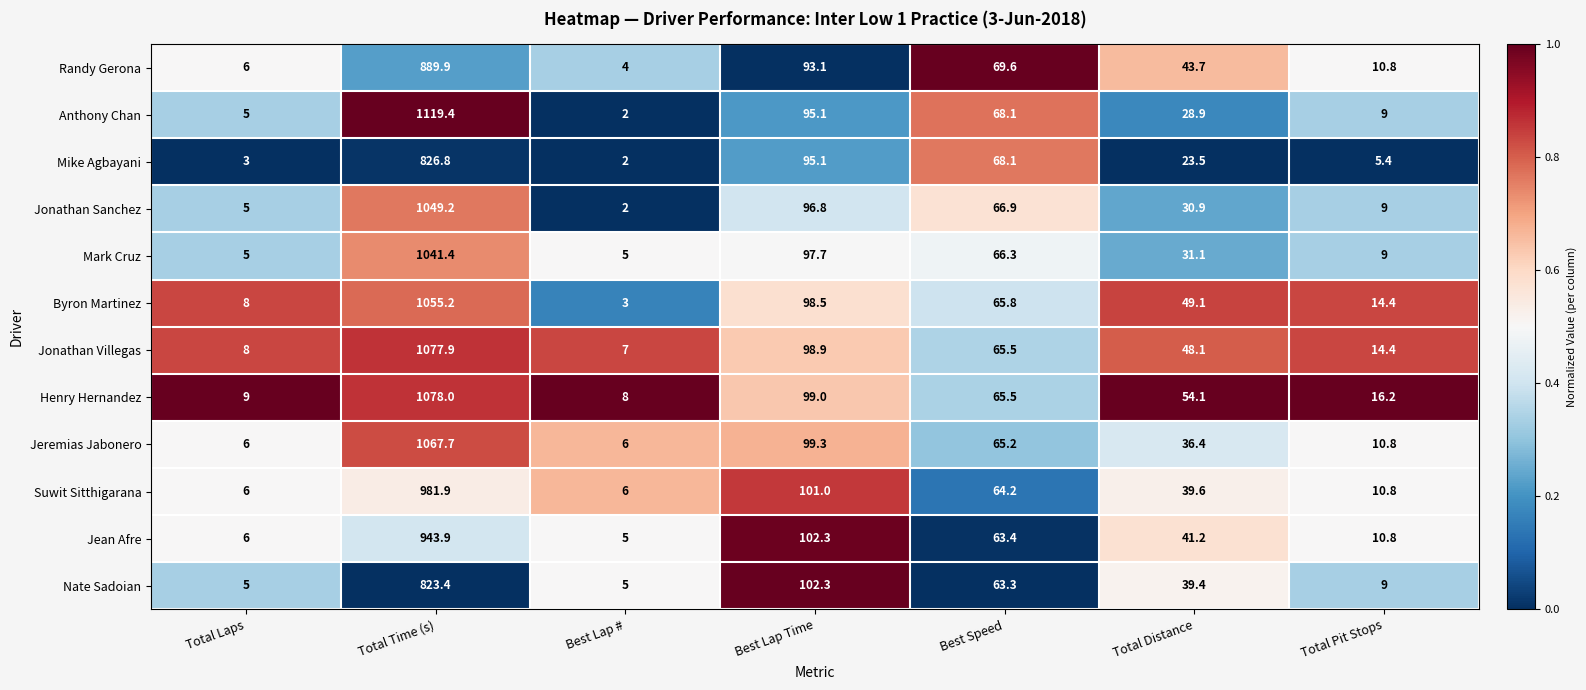

At which label does Henry Hernandez first exceed 54?

Total Time (s)